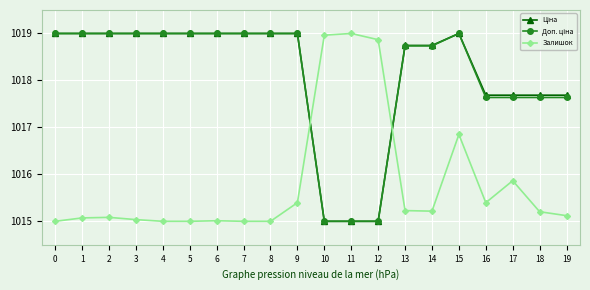

Is it true that Залишок equals 1015.2 at 13?

True